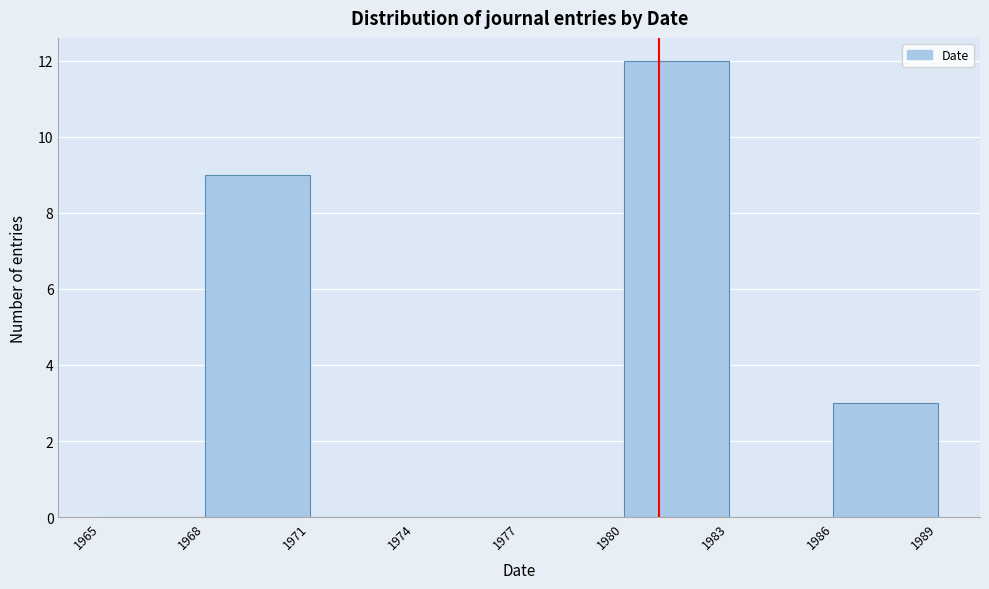

Reading left to right, transcribe this chart: for each bar, give the range it covers on the x-axis and its height. The values are not printed on the chart, so give them approximately, as read against the axis.

1965 to 1968: 0
1968 to 1971: 9
1971 to 1974: 0
1974 to 1977: 0
1977 to 1980: 0
1980 to 1983: 12
1983 to 1986: 0
1986 to 1989: 3